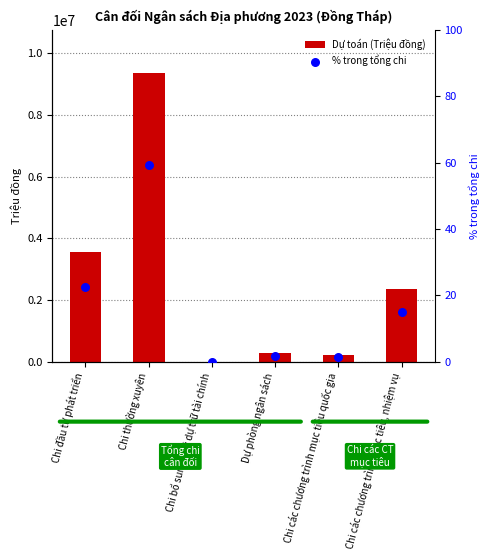

What is the total value across all series at Chi bổ sung quỹ dự trữ tài chính?

2000.0